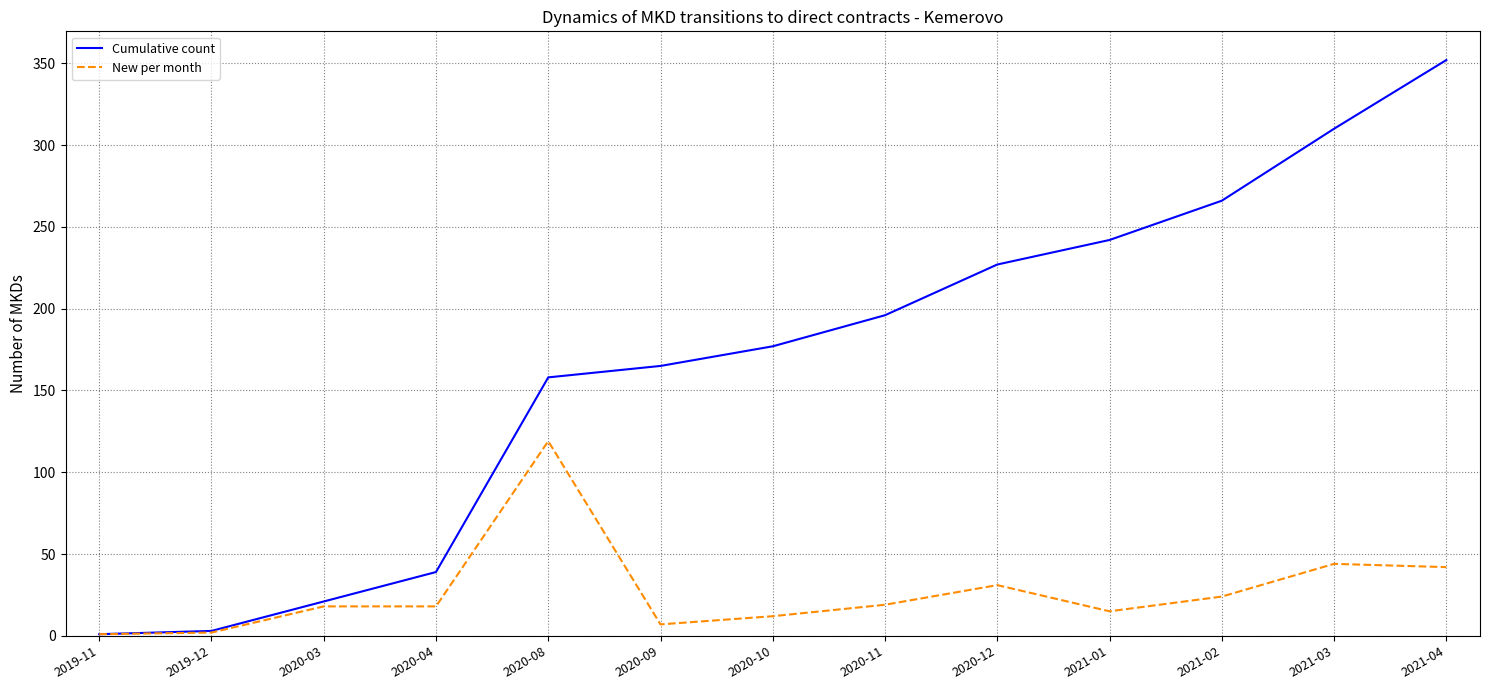

Which series has the largest range (max minus min)?

Cumulative count